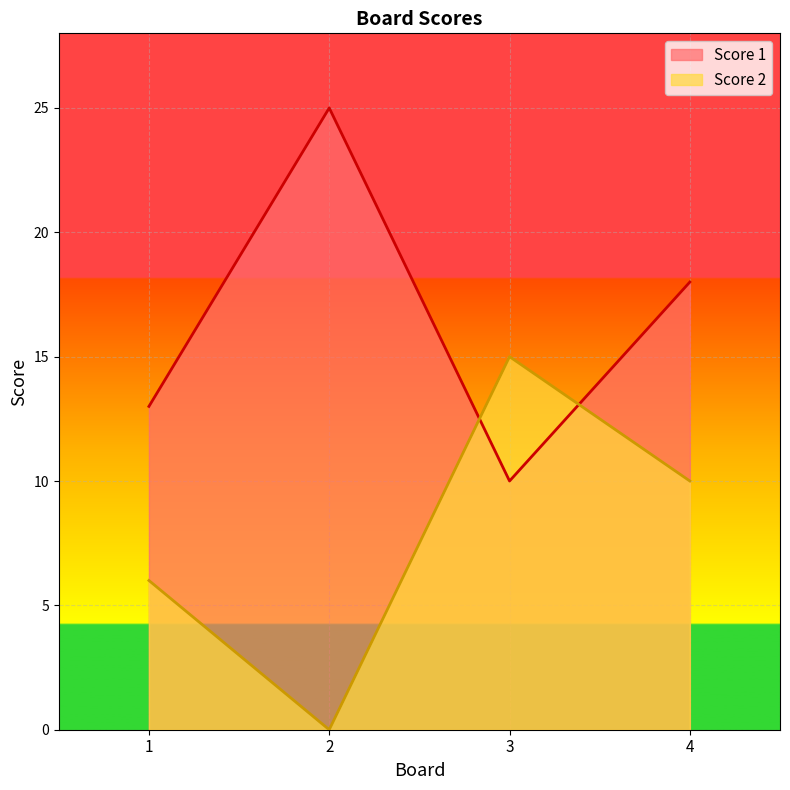

Is the value of Score 1 at 4 greater than the value of Score 2 at 1?

Yes